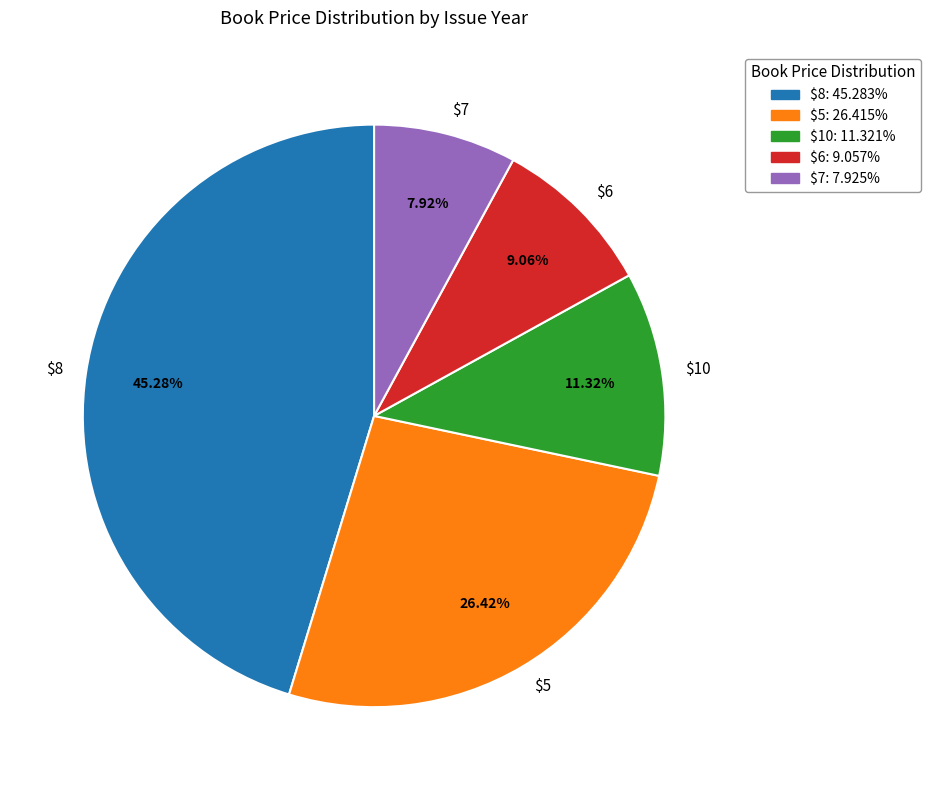

Does $6 represent more than half of the total?

No